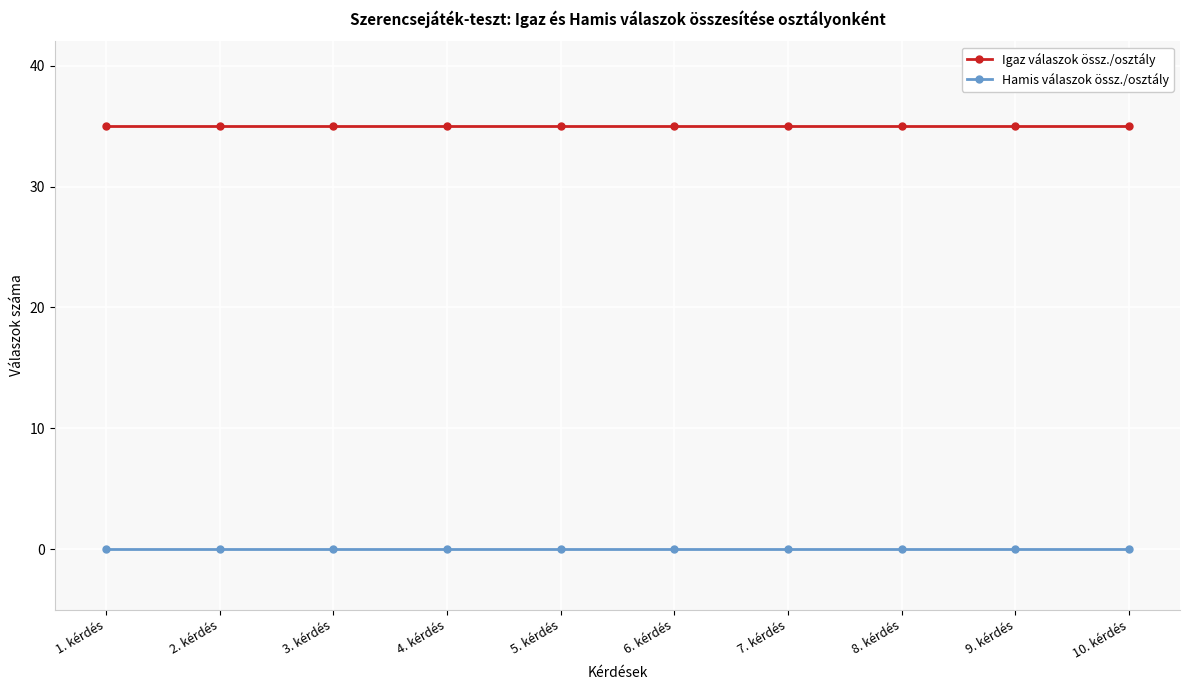

Is the value of Hamis válaszok össz./osztály at 1. kérdés greater than the value of Igaz válaszok össz./osztály at 9. kérdés?

No